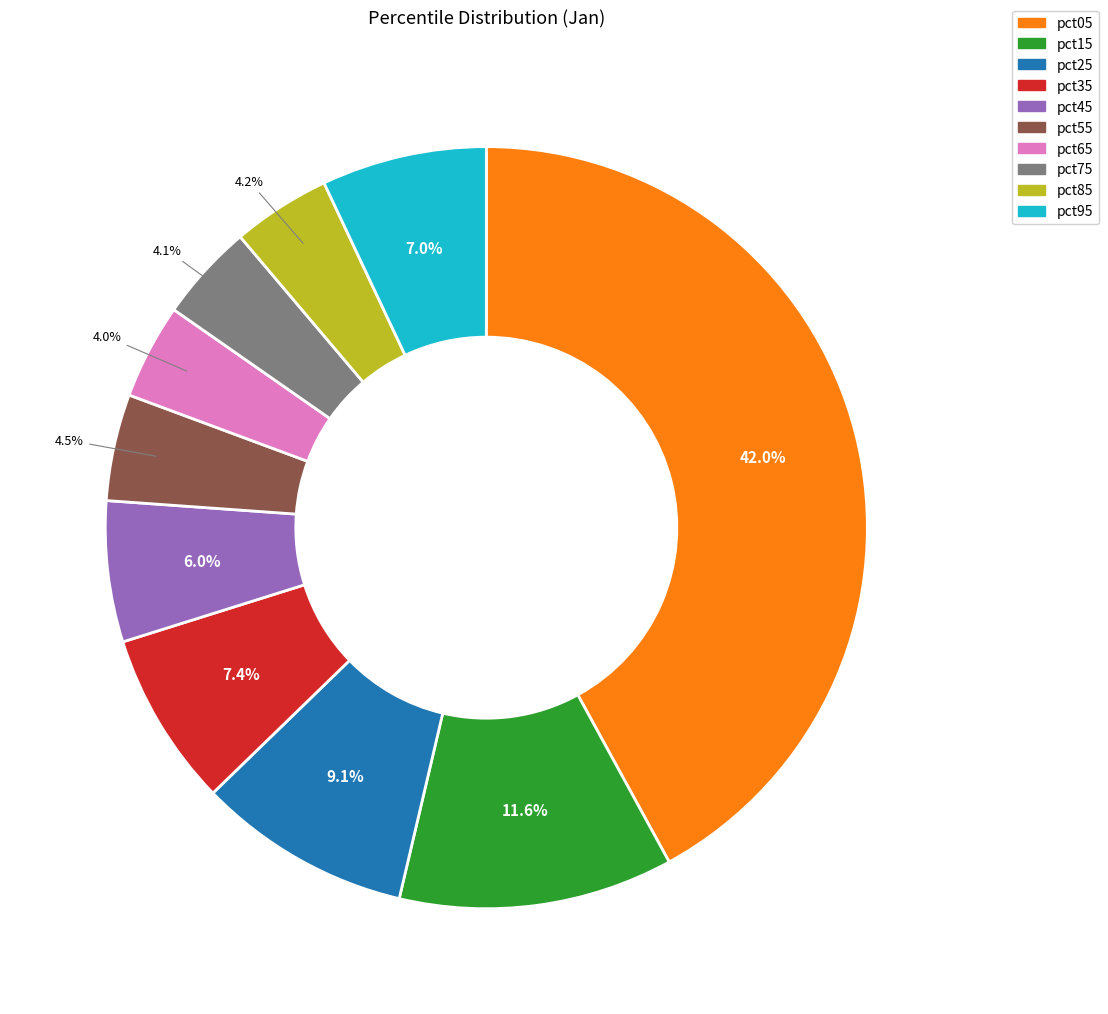

Between pct75 and pct05, which is larger?

pct05